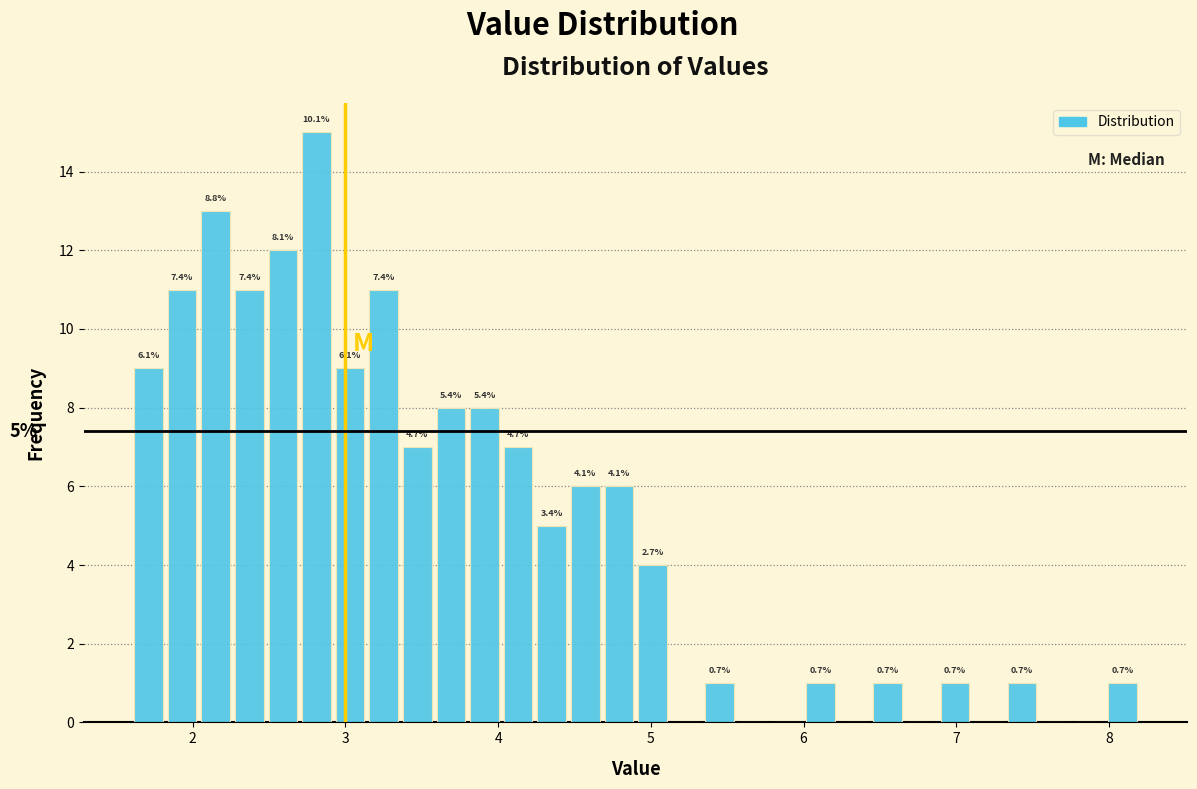

Around what value on the x-axis is the tallest bar? Give the approximate position of its centre, as read against the axis.

2.8